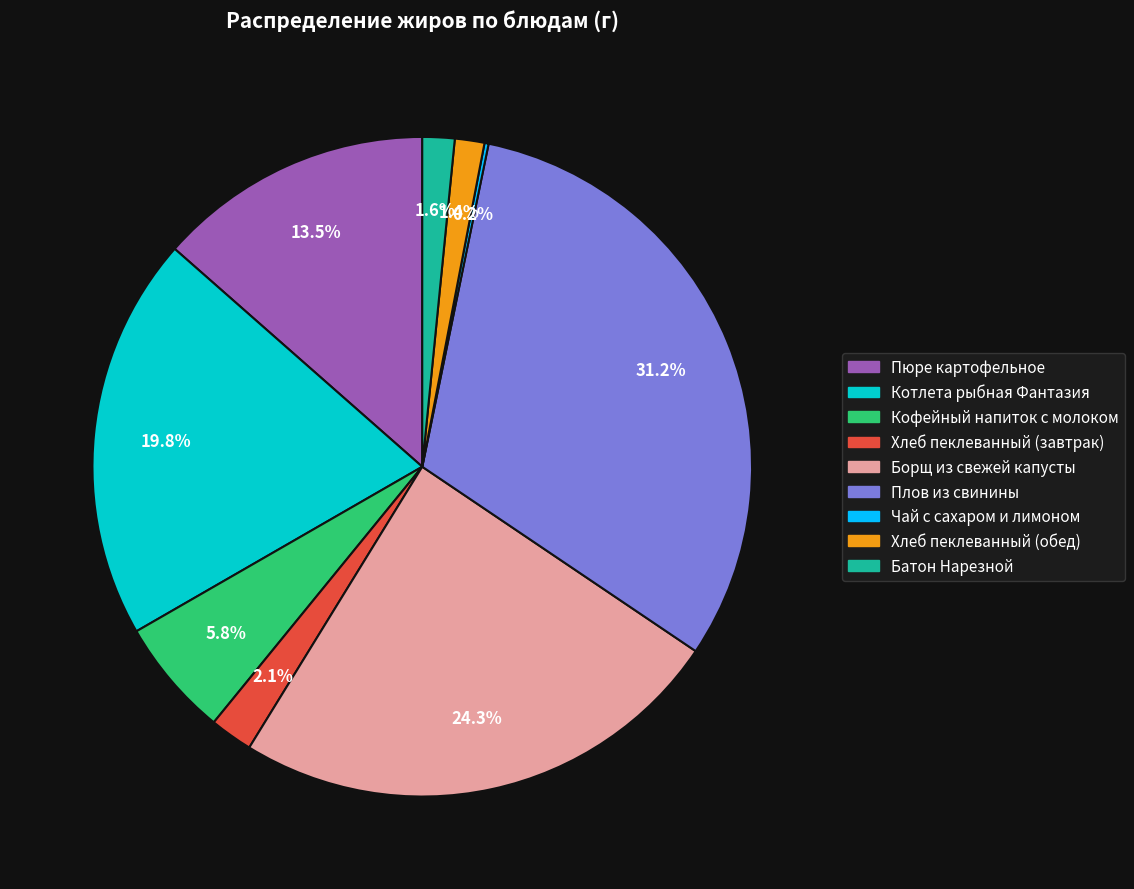

What is the ratio of the value at Плов из свинины to the value at Хлеб пеклеванный (завтрак)?

14.9